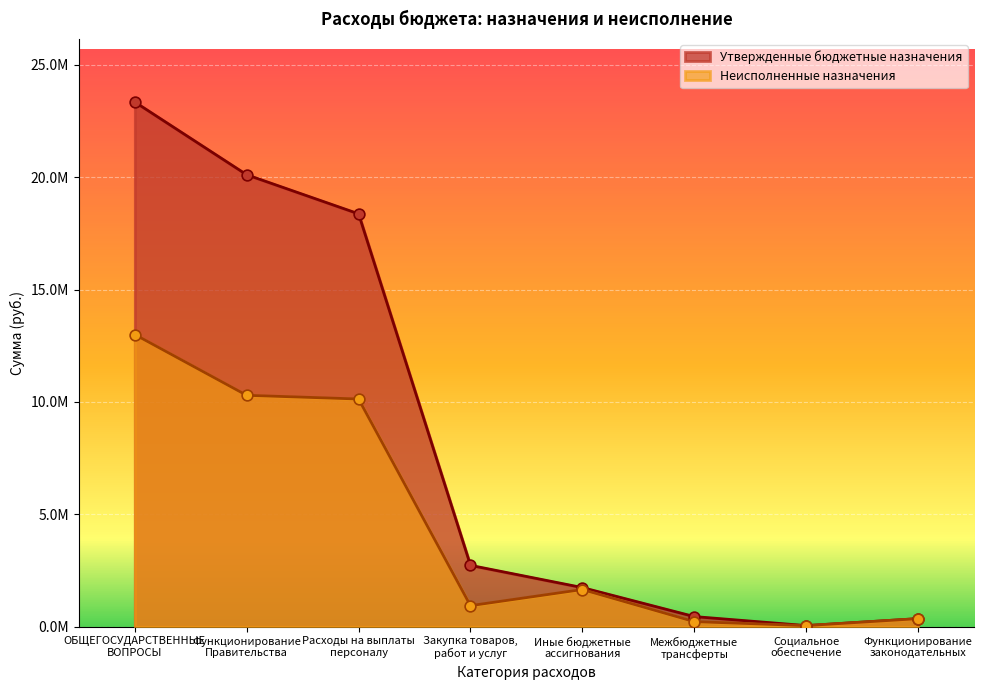

At how many categories does at least one series exceed 7093139?

3